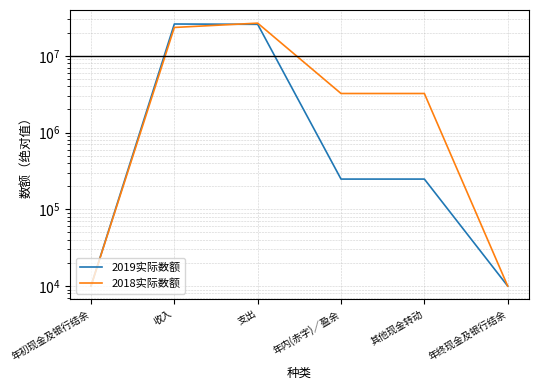

Reading left to right, what are all the values shown in this chart?

2019实际数额: 年初现金及银行结余=10000	收入=25923255	支出=25675828	年内(赤字)／盈余=247427	其他现金转动=247427	年终现金及银行结余=10000
2018实际数额: 年初现金及银行结余=10000	收入=23377083	支出=26600929	年内(赤字)／盈余=3223846	其他现金转动=3223846	年终现金及银行结余=10000